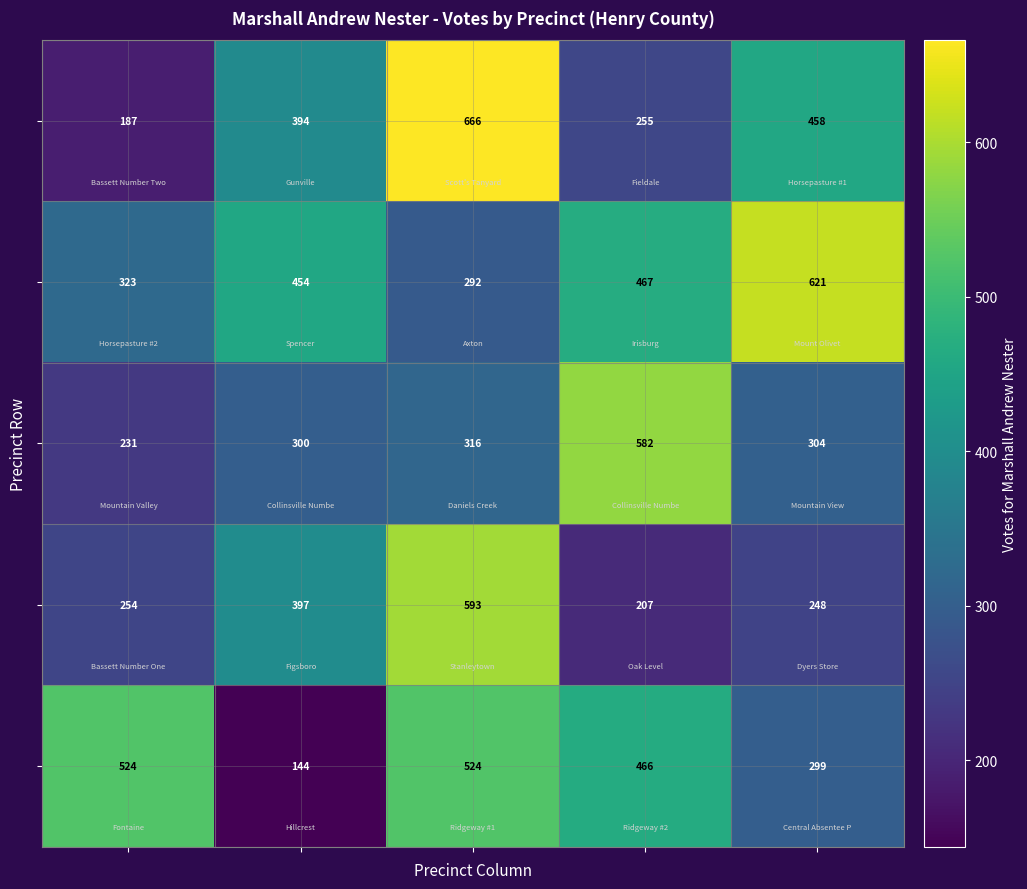

At which category does the chart reach its peak across all series?

2